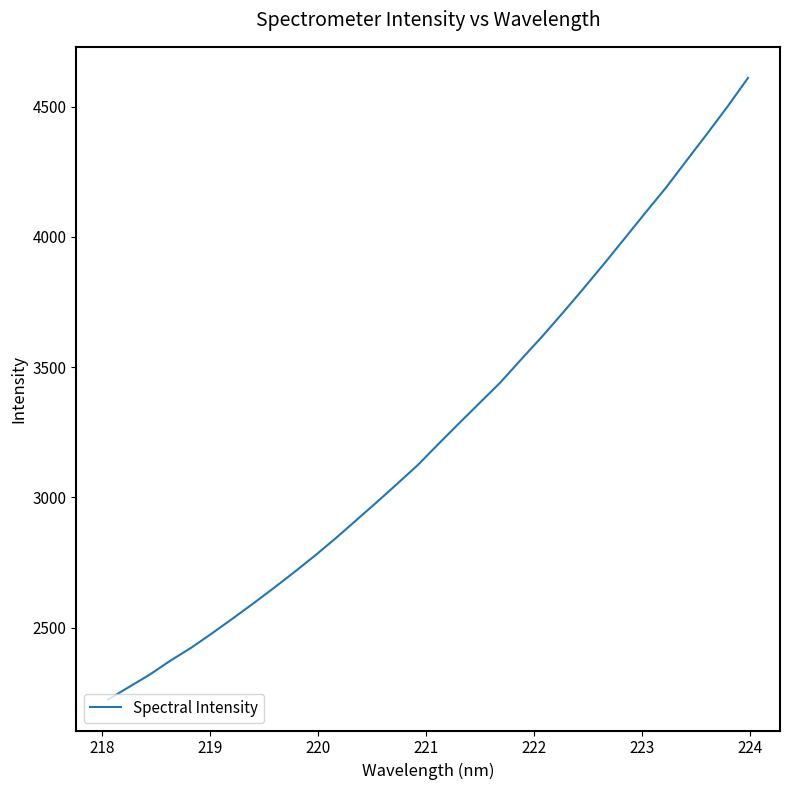

What is the maximum value shown in the chart?

4610.2